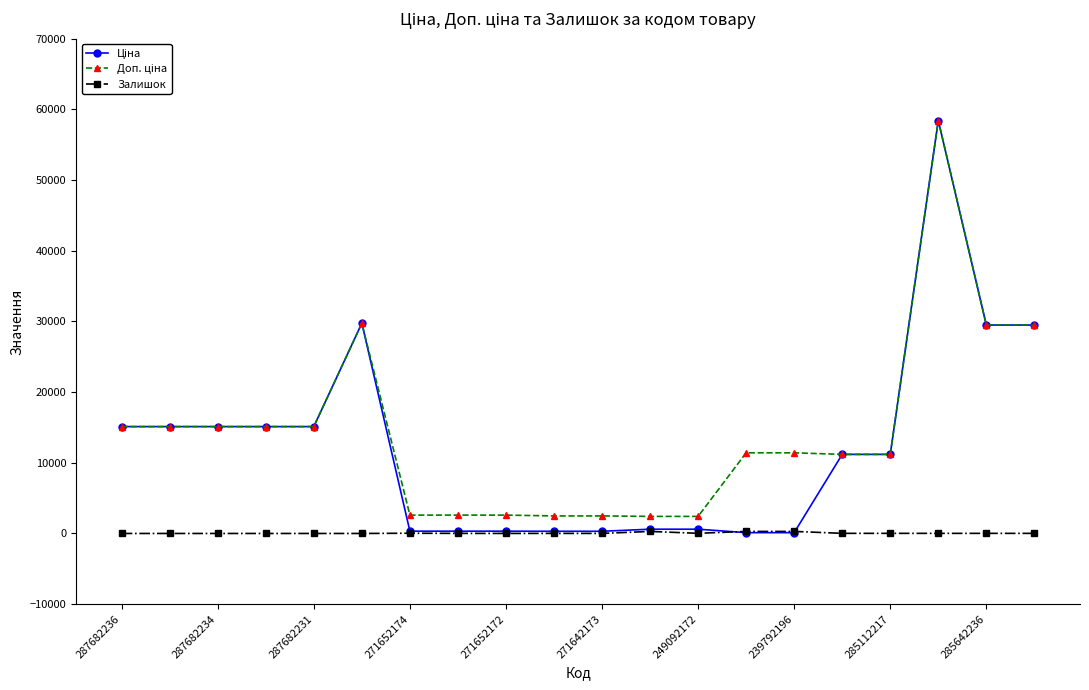

What is the value of the Залишок point at the 11th from the left?

7.0